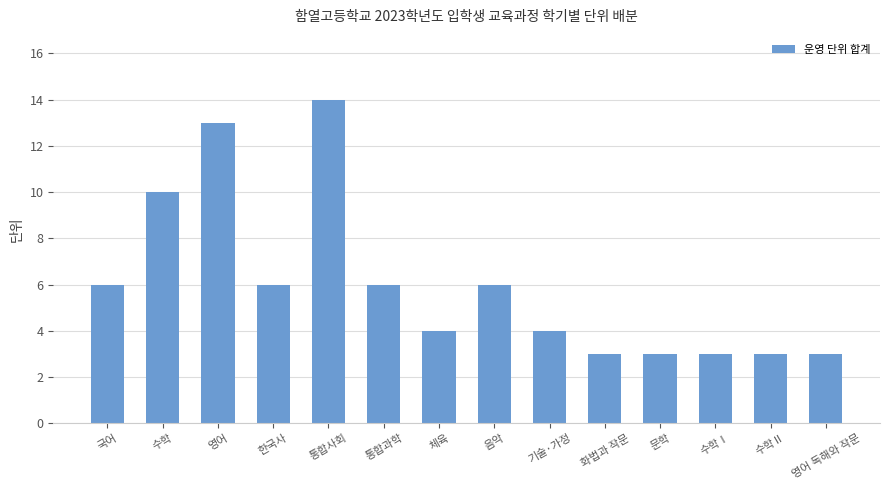

What is the value of the 5th bar from the left?

14